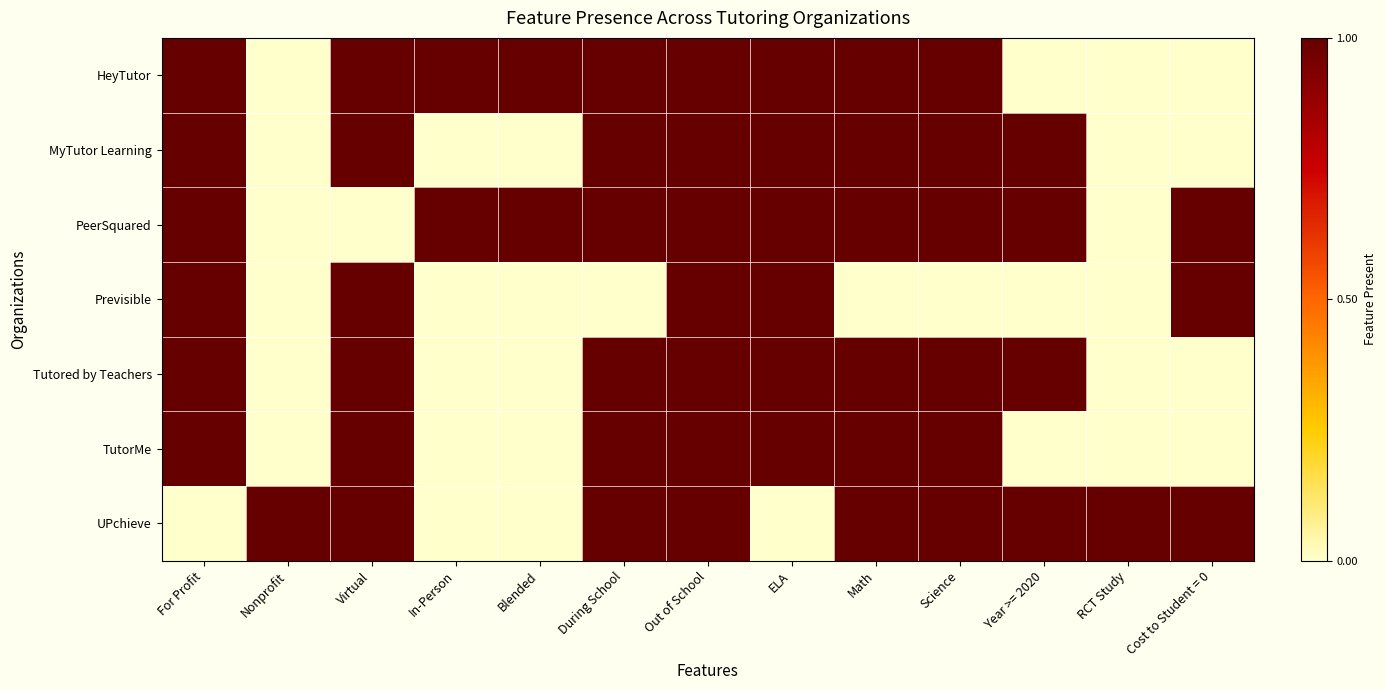

Reading left to right, extract all data points from this chart.

HeyTutor: For Profit=1	Nonprofit=0	Virtual=1	In-Person=1	Blended=1	During School=1	Out of School=1	ELA=1	Math=1	Science=1	Year >= 2020=0	RCT Study=0	Cost to Student = 0=0
MyTutor Learning: For Profit=1	Nonprofit=0	Virtual=1	In-Person=0	Blended=0	During School=1	Out of School=1	ELA=1	Math=1	Science=1	Year >= 2020=1	RCT Study=0	Cost to Student = 0=0
PeerSquared: For Profit=1	Nonprofit=0	Virtual=0	In-Person=1	Blended=1	During School=1	Out of School=1	ELA=1	Math=1	Science=1	Year >= 2020=1	RCT Study=0	Cost to Student = 0=1
Previsible: For Profit=1	Nonprofit=0	Virtual=1	In-Person=0	Blended=0	During School=0	Out of School=1	ELA=1	Math=0	Science=0	Year >= 2020=0	RCT Study=0	Cost to Student = 0=1
Tutored by Teachers: For Profit=1	Nonprofit=0	Virtual=1	In-Person=0	Blended=0	During School=1	Out of School=1	ELA=1	Math=1	Science=1	Year >= 2020=1	RCT Study=0	Cost to Student = 0=0
TutorMe: For Profit=1	Nonprofit=0	Virtual=1	In-Person=0	Blended=0	During School=1	Out of School=1	ELA=1	Math=1	Science=1	Year >= 2020=0	RCT Study=0	Cost to Student = 0=0
UPchieve: For Profit=0	Nonprofit=1	Virtual=1	In-Person=0	Blended=0	During School=1	Out of School=1	ELA=0	Math=1	Science=1	Year >= 2020=1	RCT Study=1	Cost to Student = 0=1